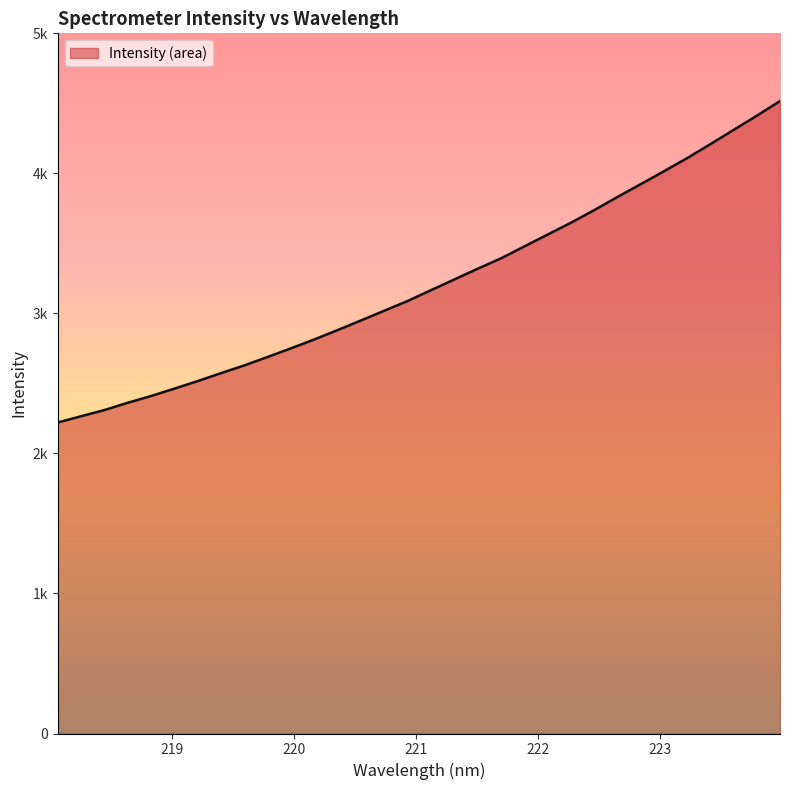

How many data points are less than 3165?

16